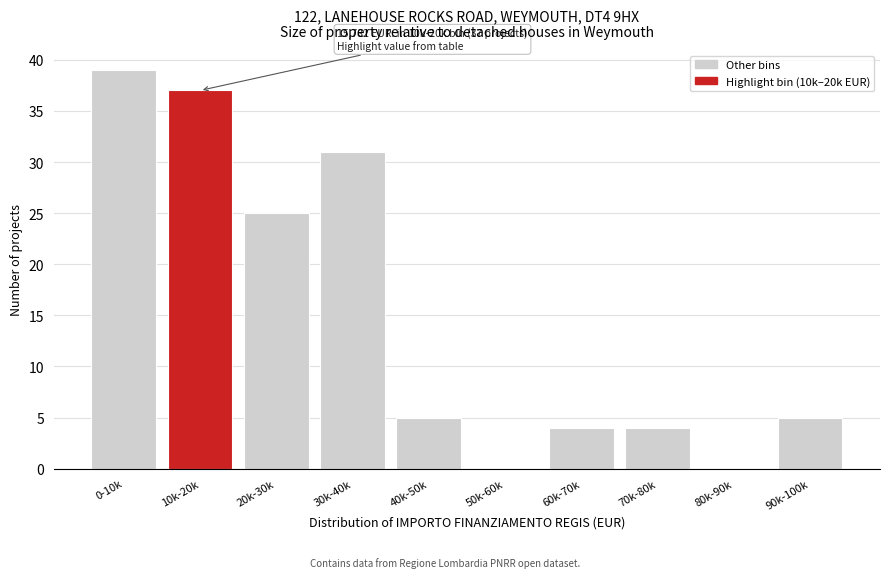

Reading left to right, list all the values displayed in this chart.

0-10k=39	10k-20k=37	20k-30k=25	30k-40k=31	40k-50k=5	50k-60k=0	60k-70k=4	70k-80k=4	80k-90k=0	90k-100k=5